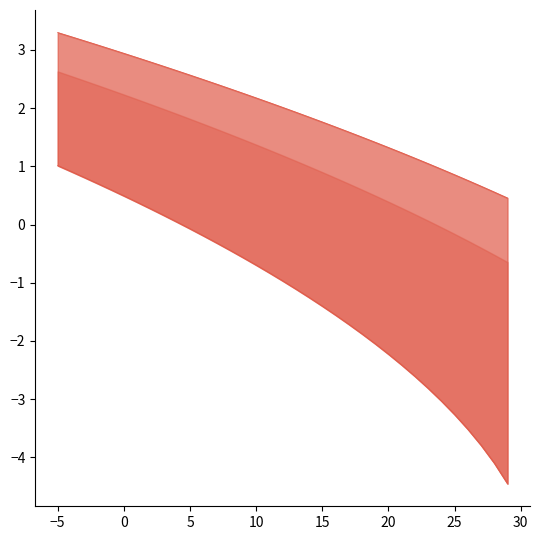

List the series in order of their overall mean, lowest first.

35°C line, 65°C line